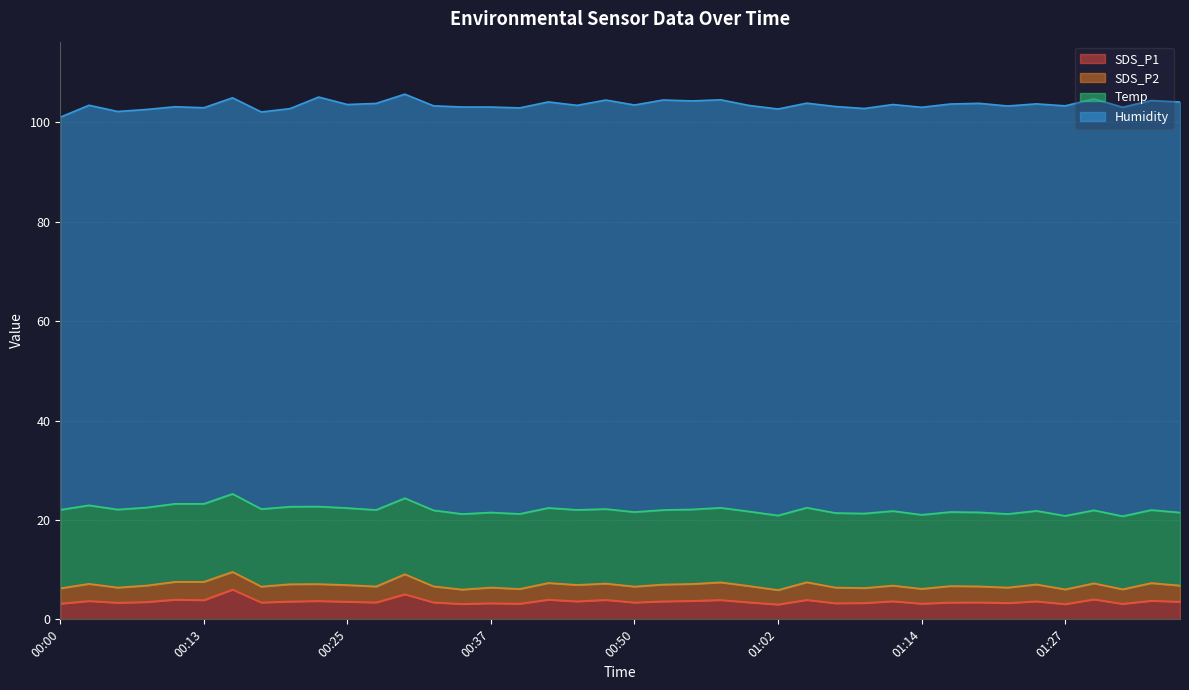

What is the difference between the highest and lowest values at 00:06?

77.0